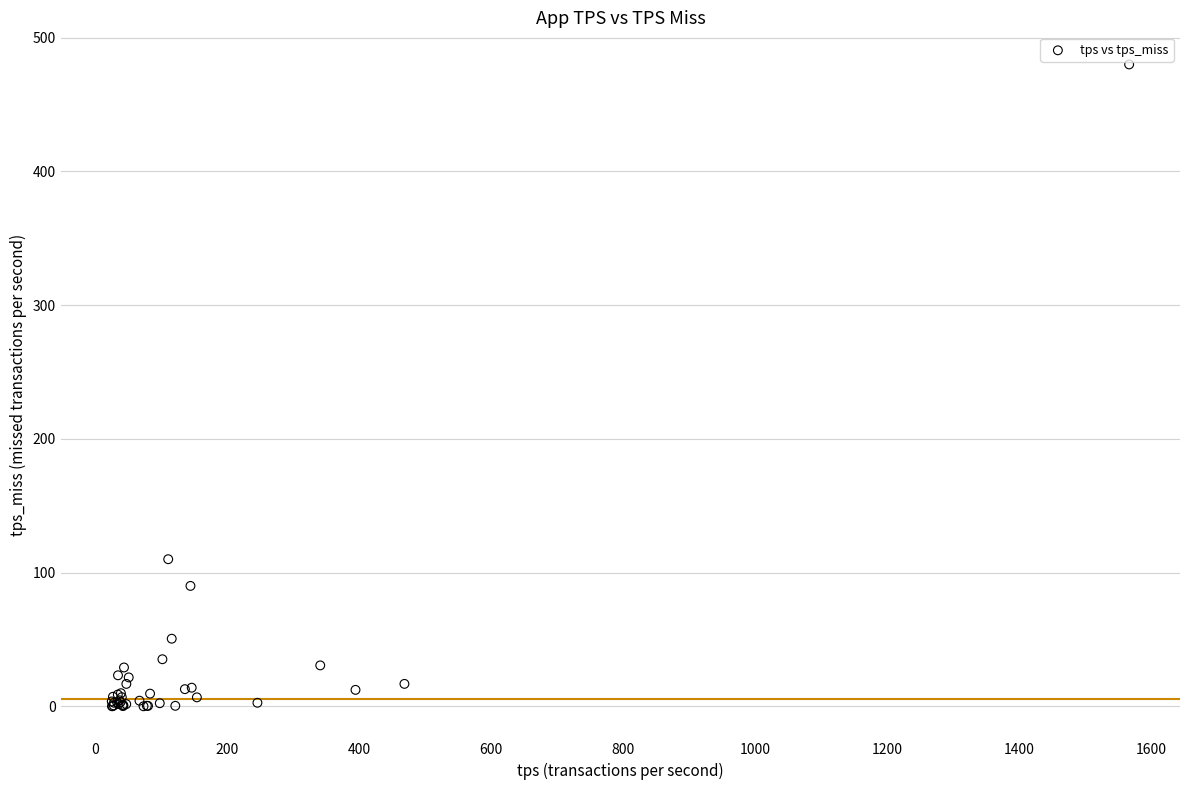

What Y value in the scatter plot is closest to 240?

110.1